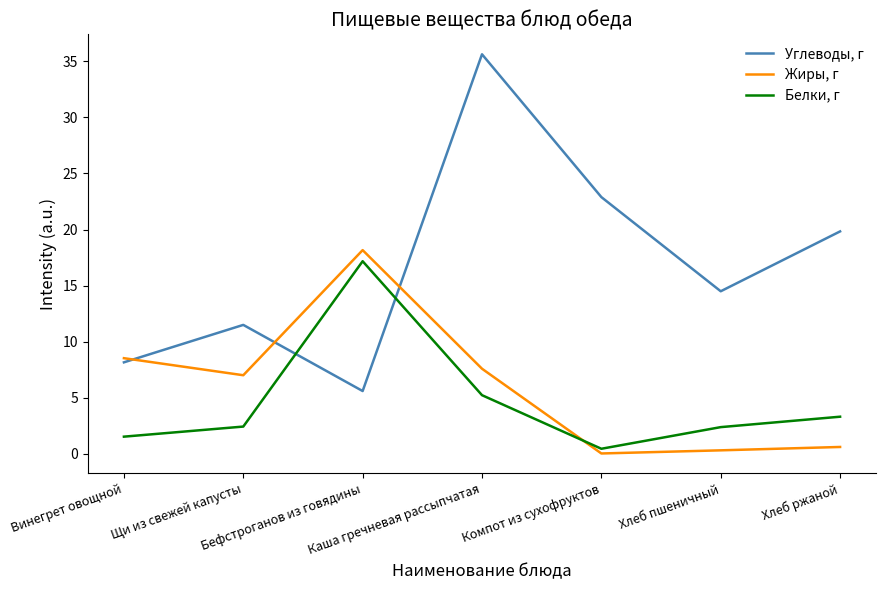

Rank the series by their maximum value, from lowest to highest.

Белки, г, Жиры, г, Углеводы, г